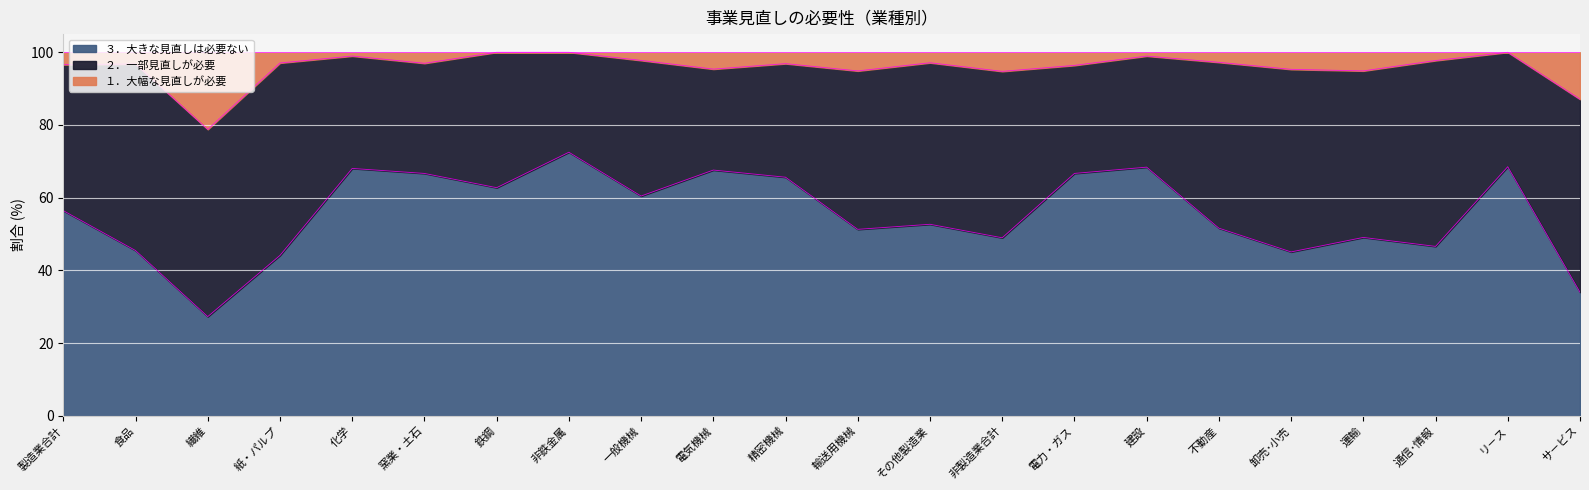

Which label corresponds to the smallest value in the chart?

繊維